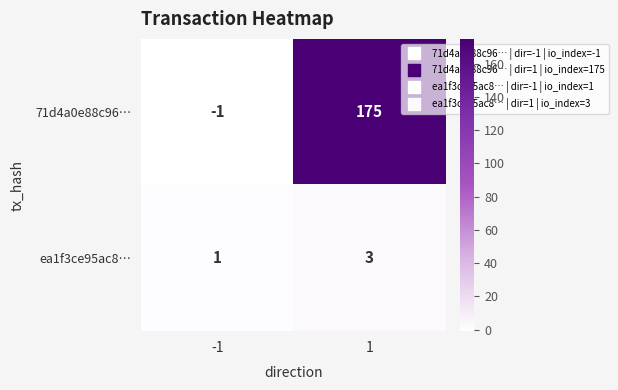

Is the value of ea1f3ce95ac8… at 1 greater than the value of 71d4a0e88c96… at 1?

No